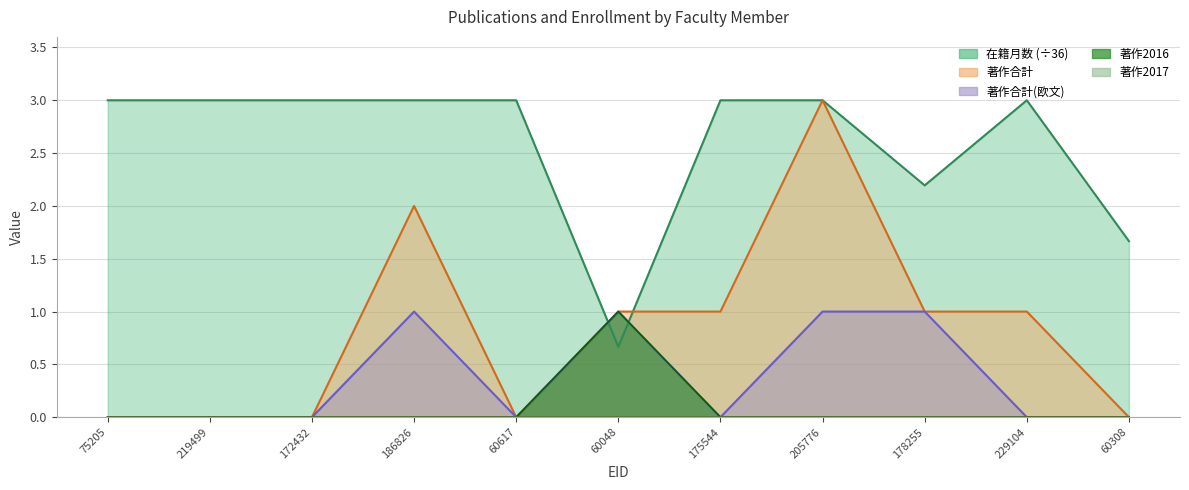

How many interior local peaks does the 著作2016 series have?

1